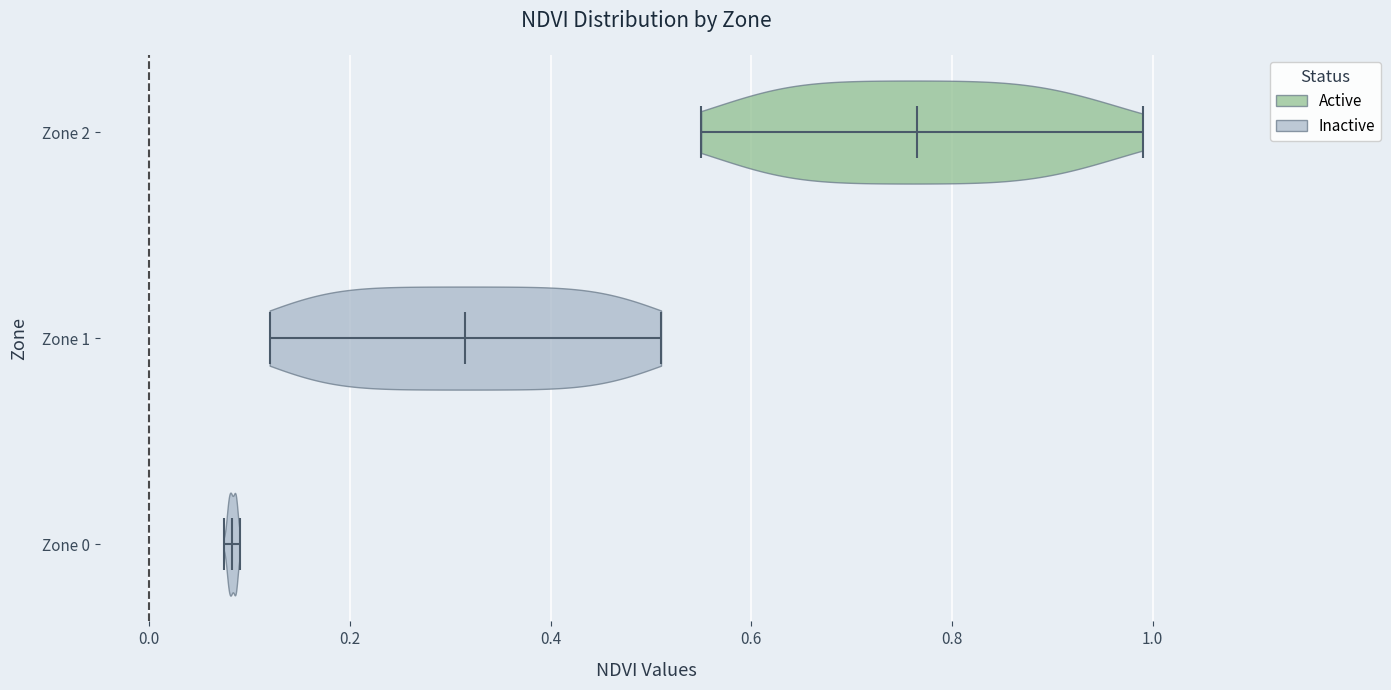

What is the lowest point the violin for Zone 0 reaches on the x-axis? The values are not printed on the chart, so give them approximately, as read against the axis.

0.08